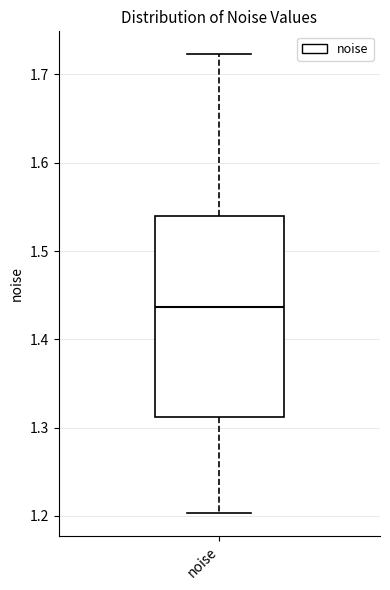

Where does the median line of the box for noise sit on the y-axis? The values are not printed on the chart, so give them approximately, as read against the axis.

1.44